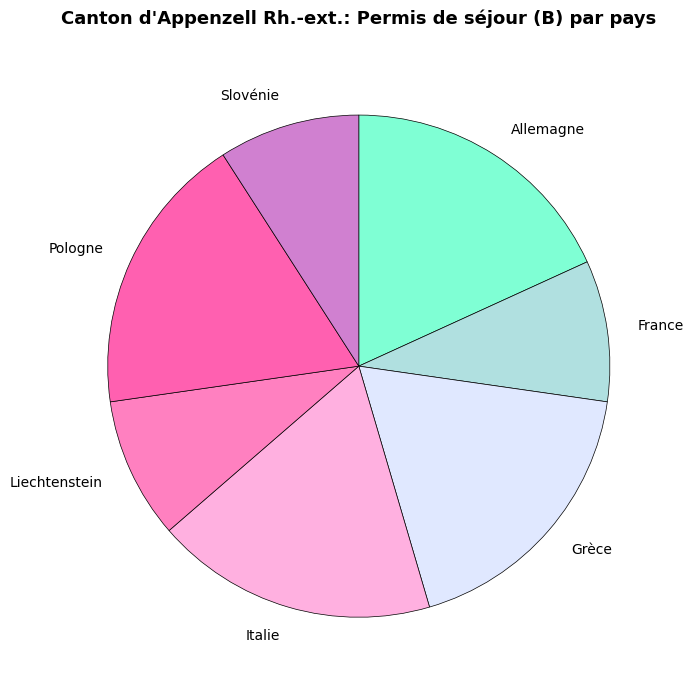

Which has a higher value, Slovénie or Pologne?

Pologne